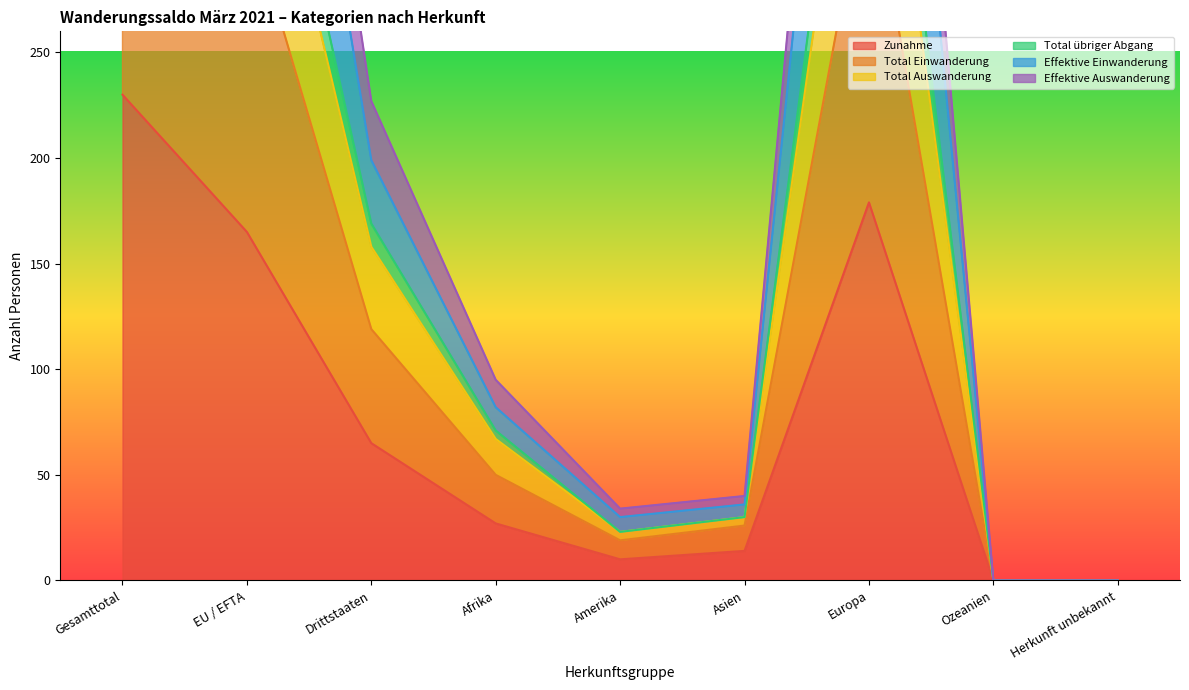

What is the total value across all series at Asien?

176